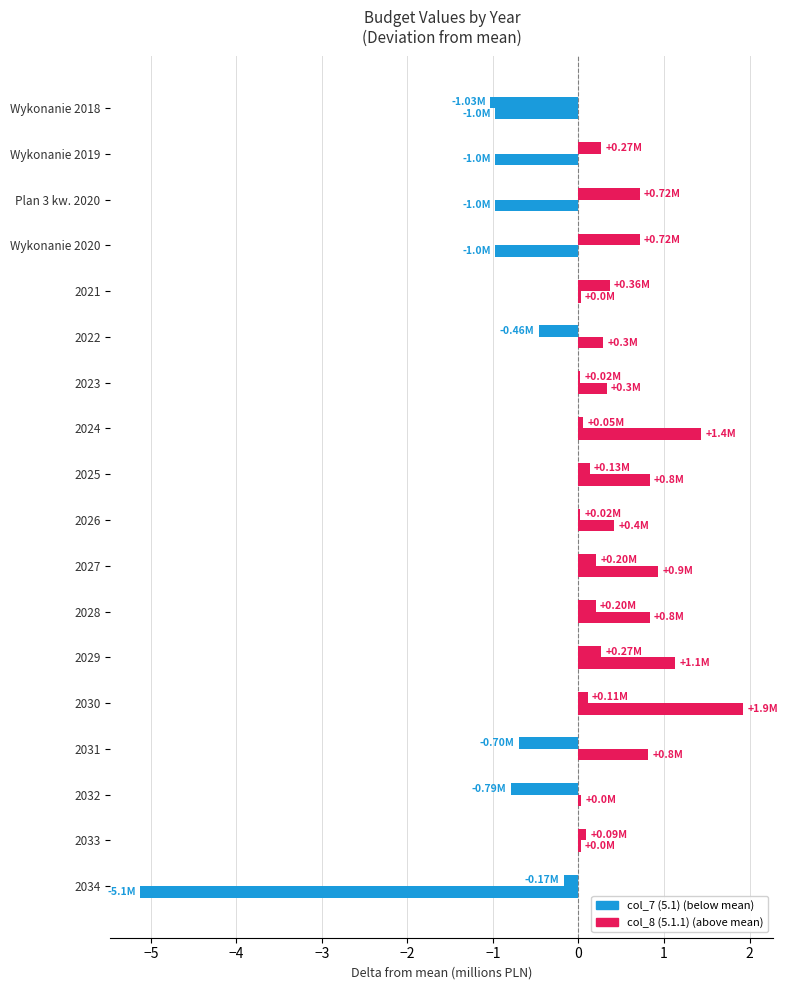

Count the number of data series in this chart.

2